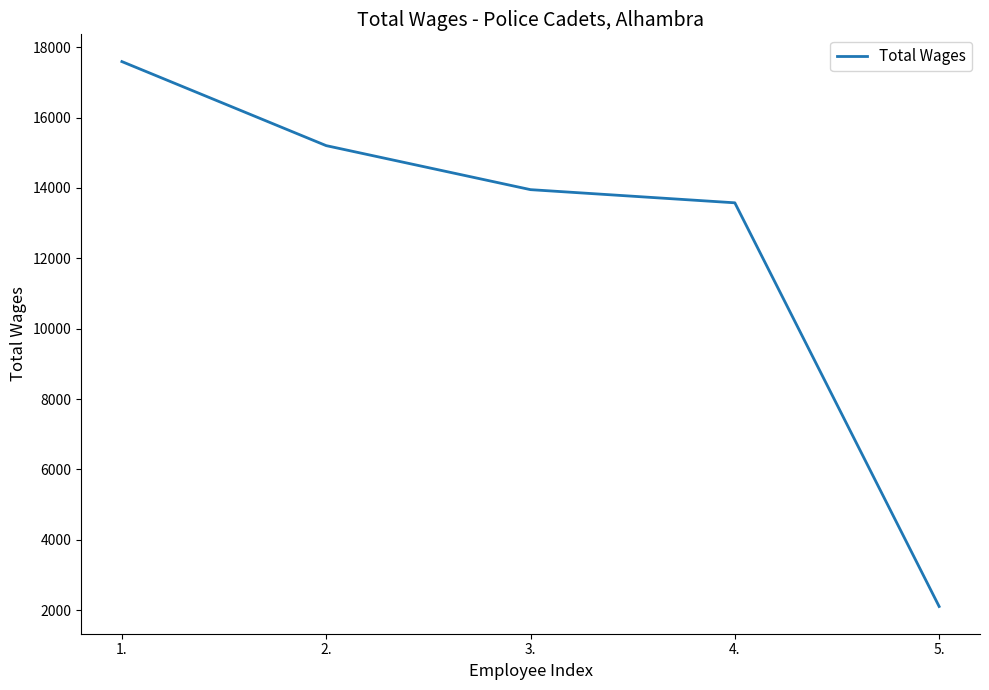

Rank the categories by value from lowest to highest.

5., 4., 3., 2., 1.